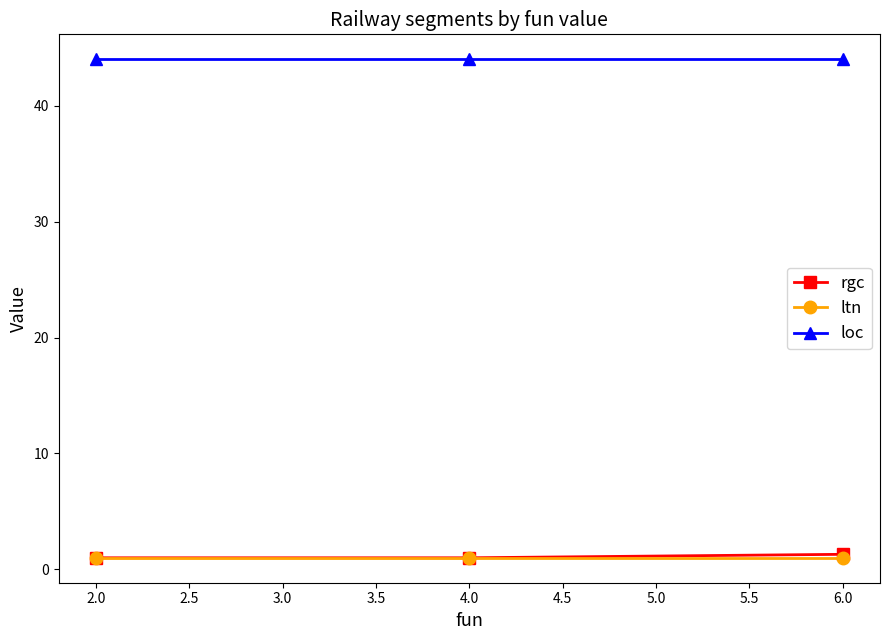

What is the lowest value of the ltn series?

1.0